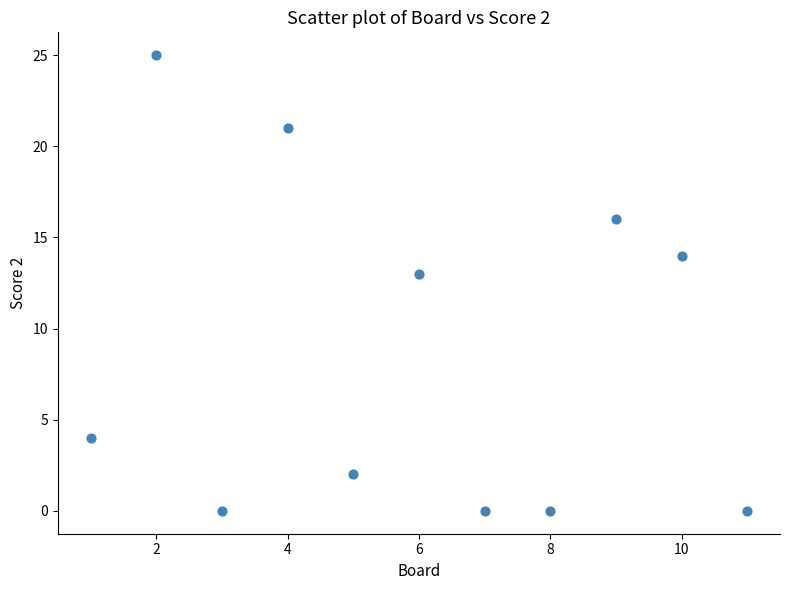

What Y value in the scatter plot is closest to 12?

13